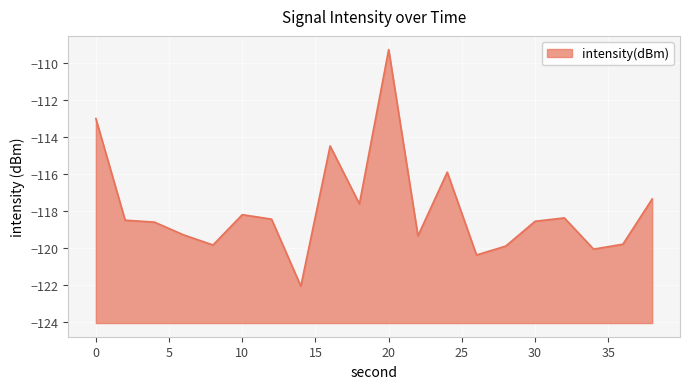

At which label is the value closest to -115?

16